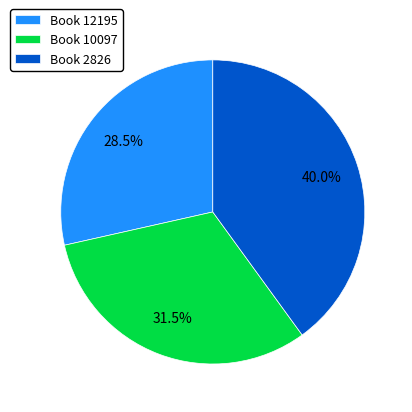

Which slice is the smallest?

Book 12195